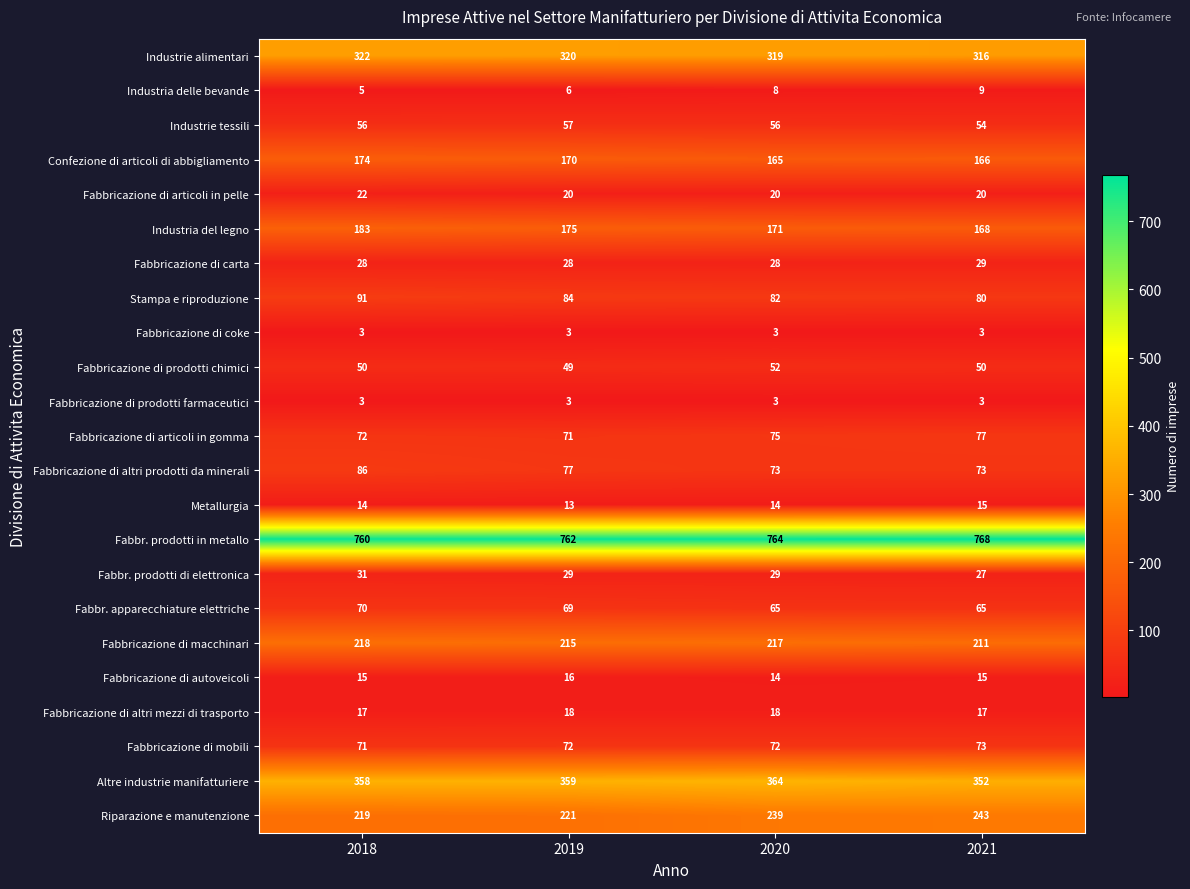

What is the difference between the highest and lowest values at 2021?

765